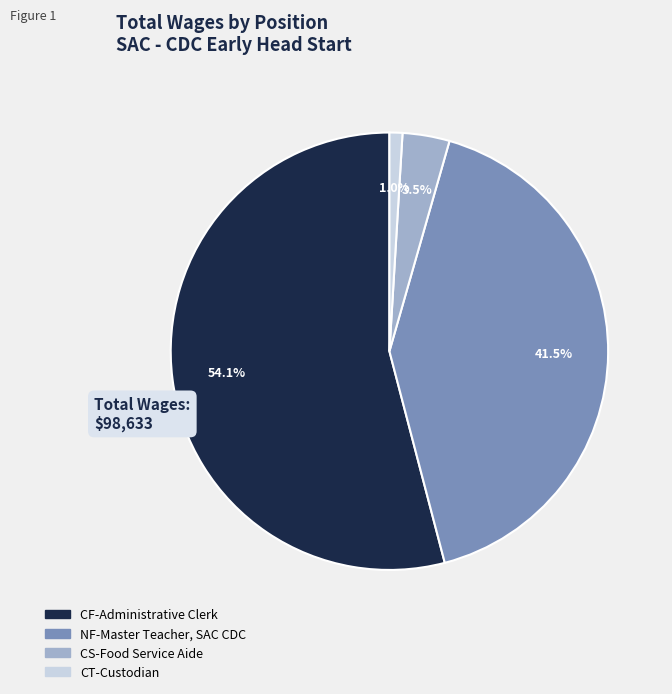

To the nearest percent, what is the combined percentage of CS-Food Service Aide and CF-Administrative Clerk?

58%